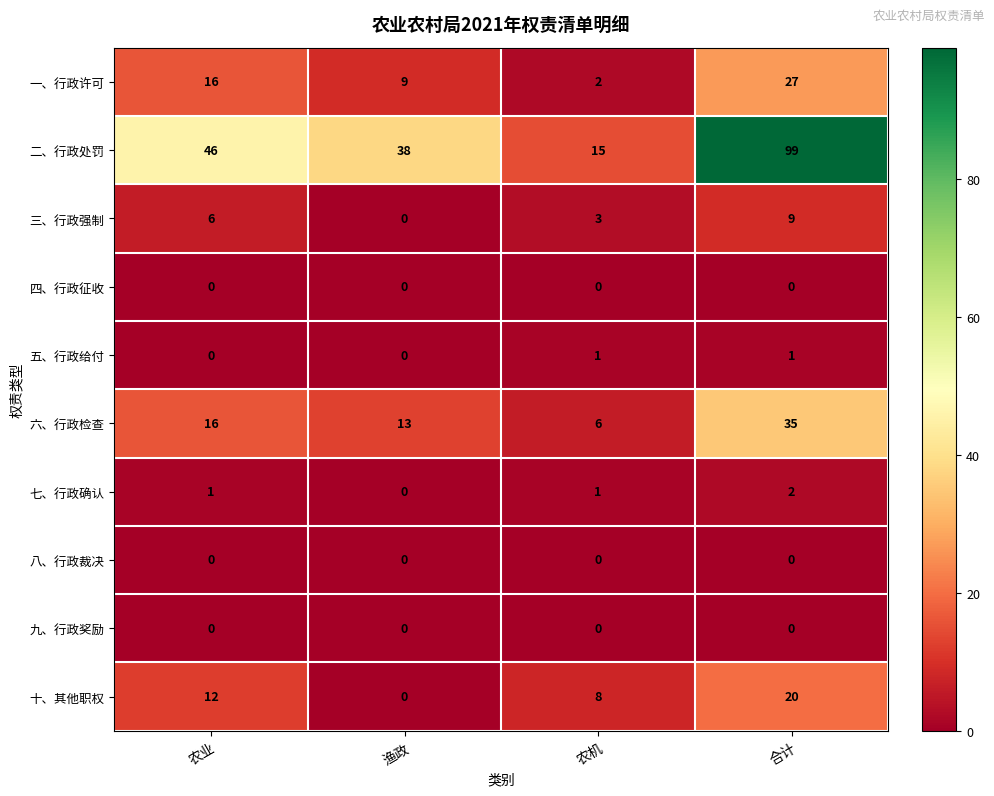

At which label does 六、行政检查 reach its peak?

合计